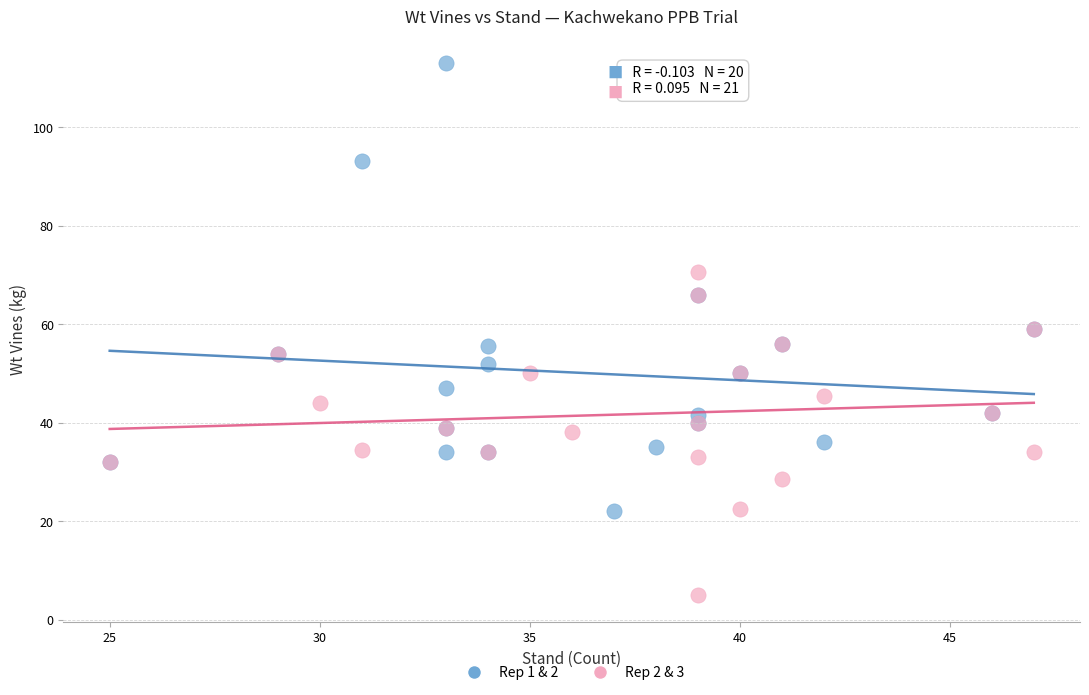

Which series reaches the maximum Y coordinate?

Rep 1 & 2